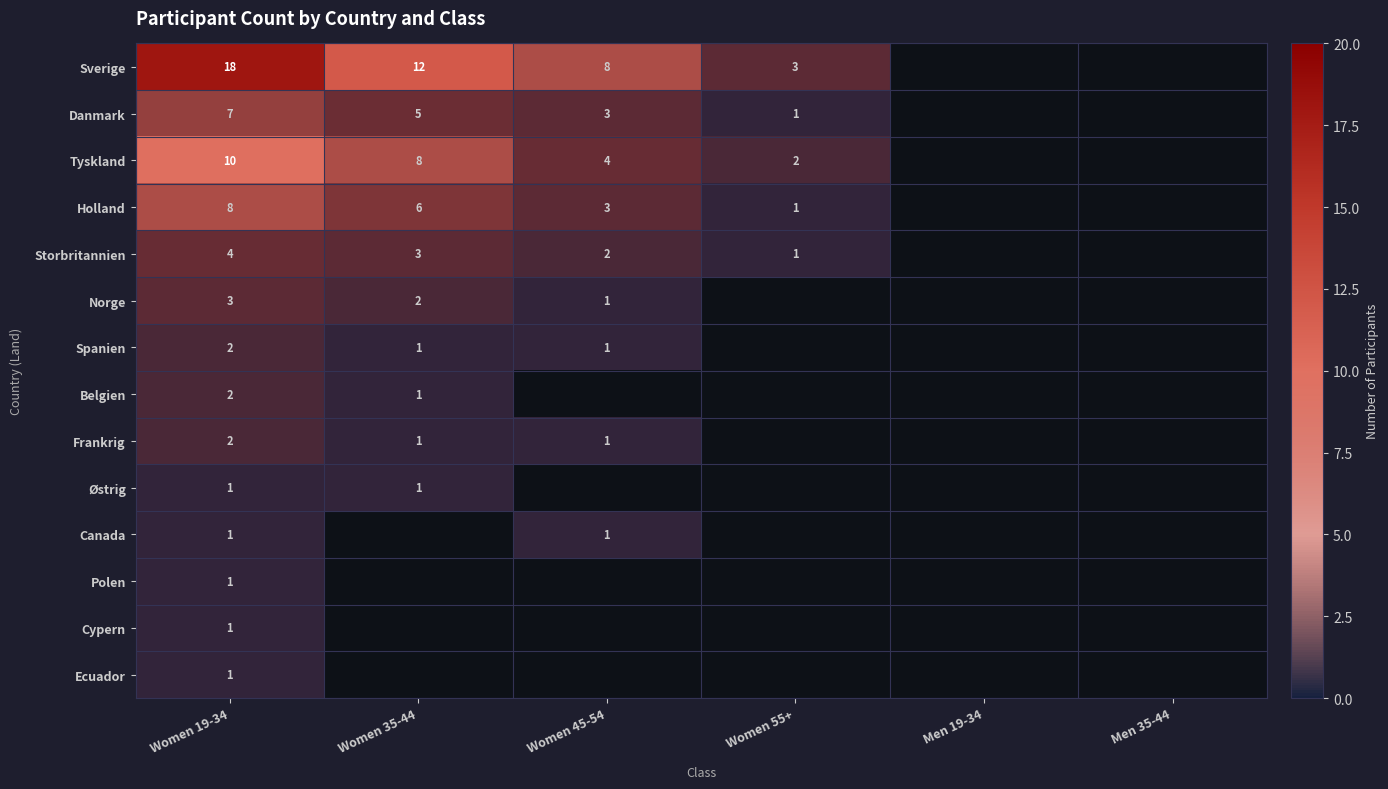

The value of Sverige at Women 19-34 is 10. True or false?

False